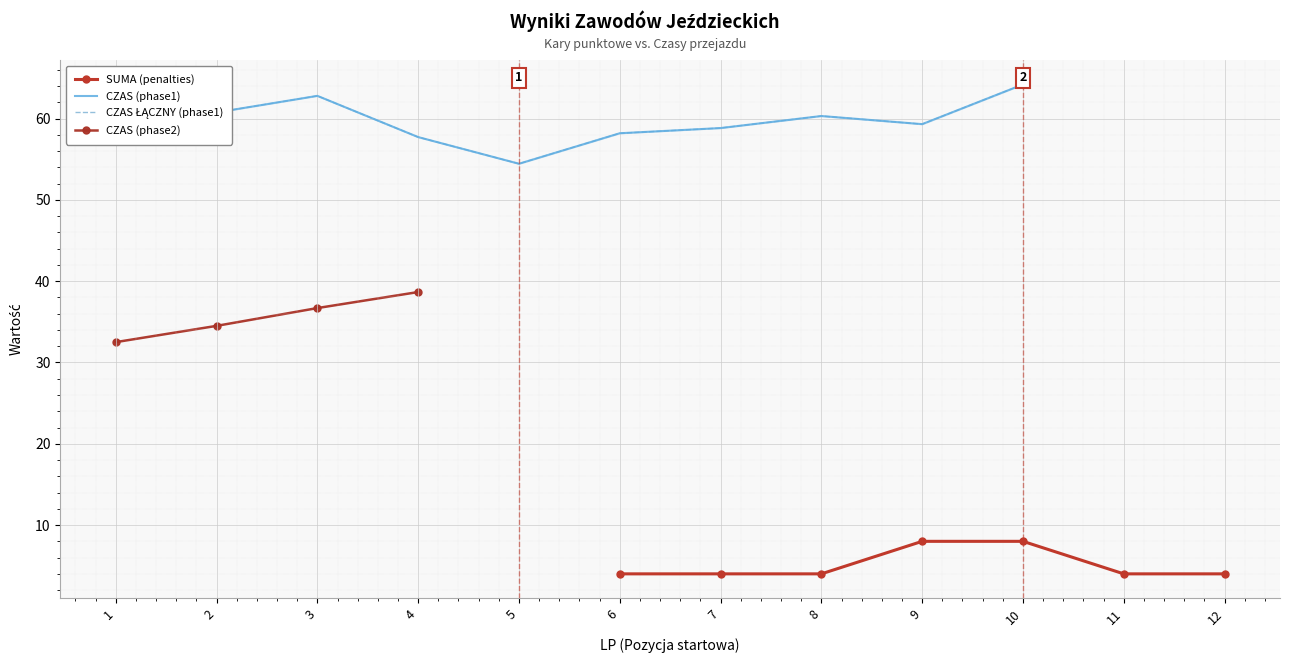

What is the highest value of the CZAS (phase2) series?

38.7